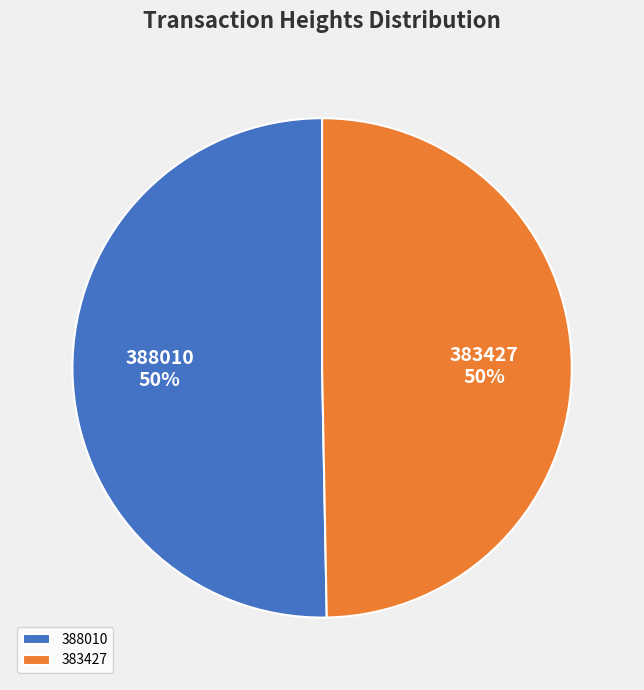

Is it true that 383427 is 50% of the pie?

True